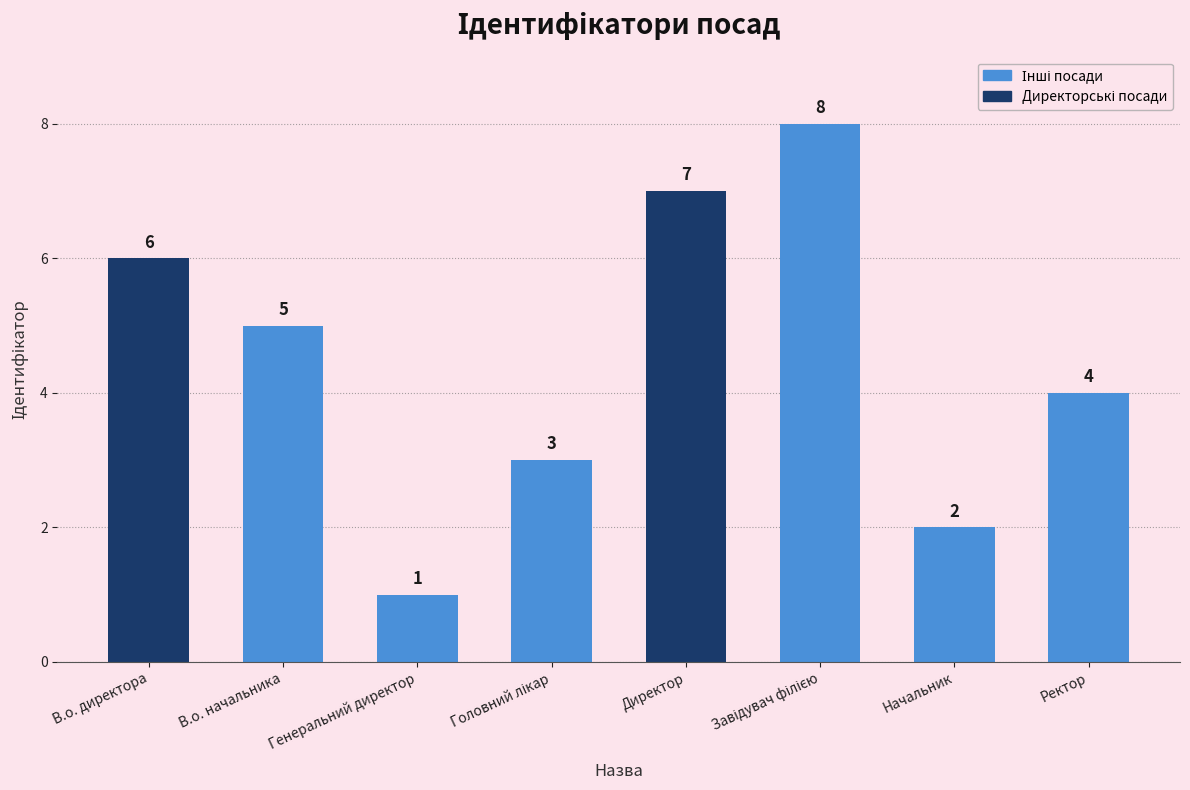

How many series are shown in this chart?

1